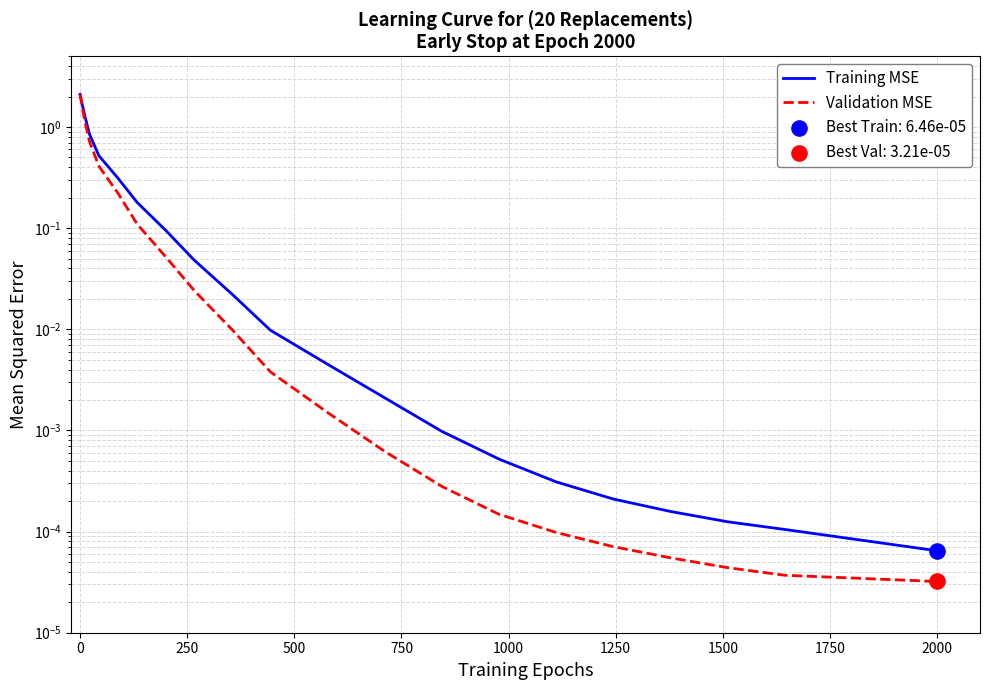

Is the value of Training MSE at 750 greater than the value of Validation MSE at 500?

No